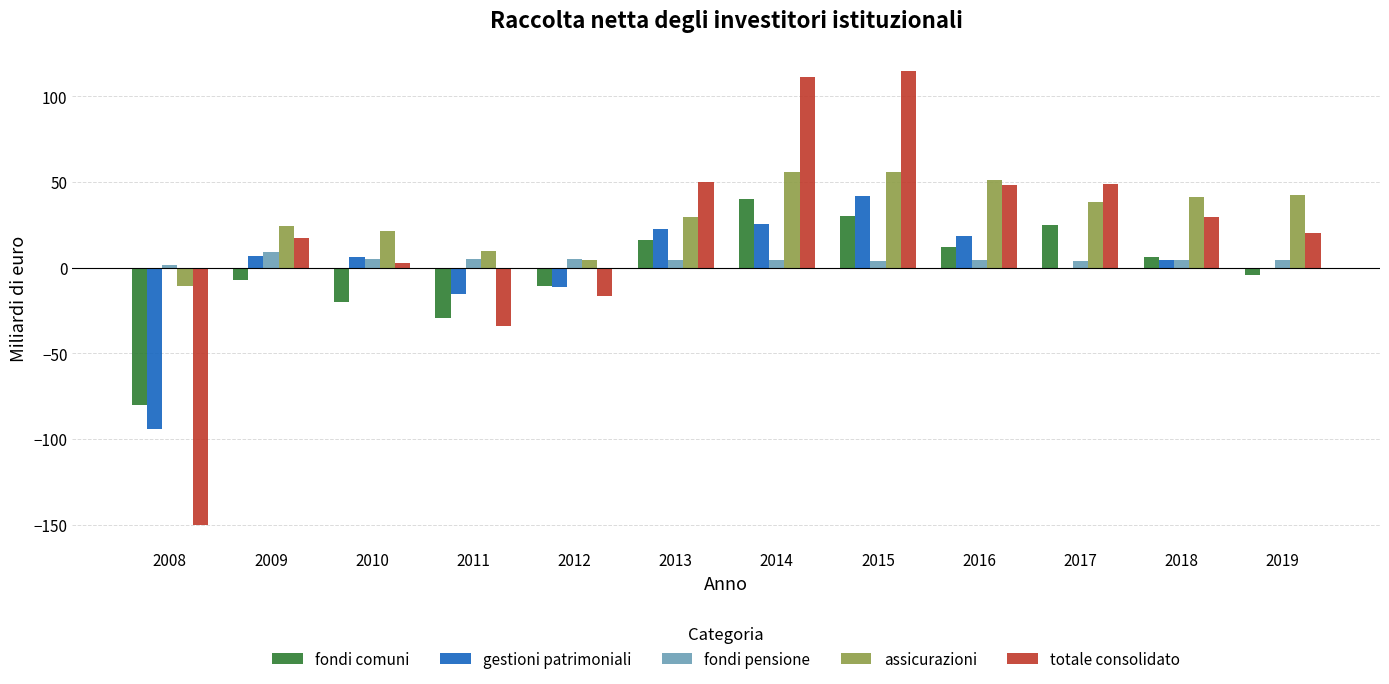

How many groups of bars are there?

12